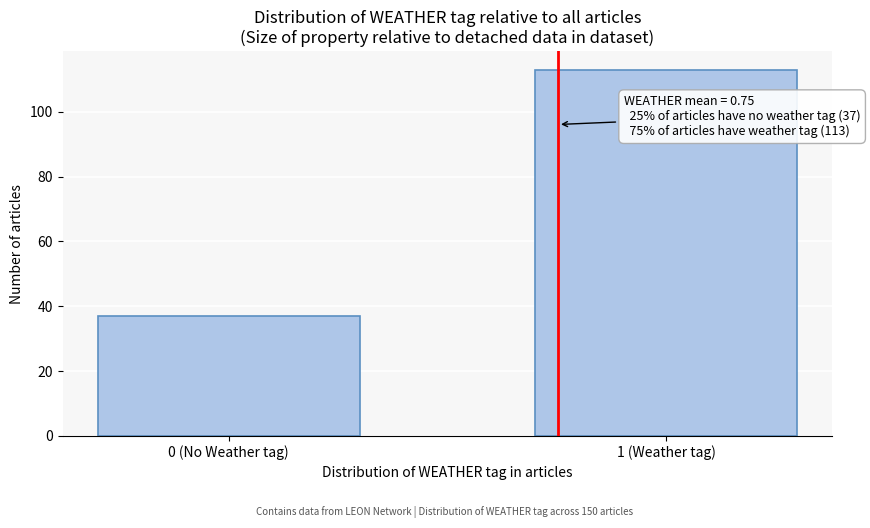

Reading left to right, transcribe all the data shown in this chart.

0 (No Weather tag)=37	1 (Weather tag)=113